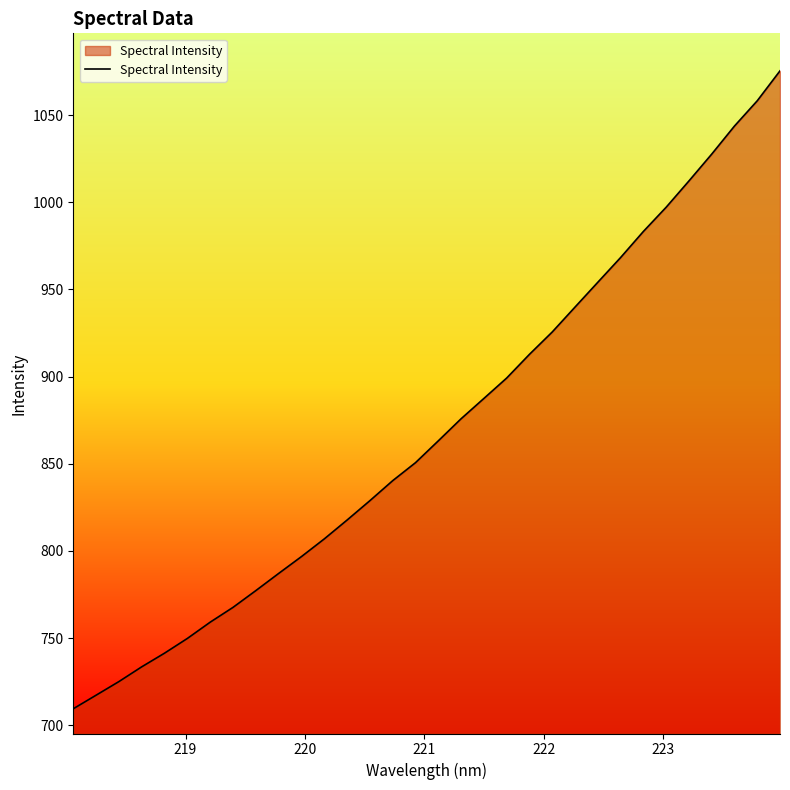

What is the difference between the maximum and minimum values?

365.9